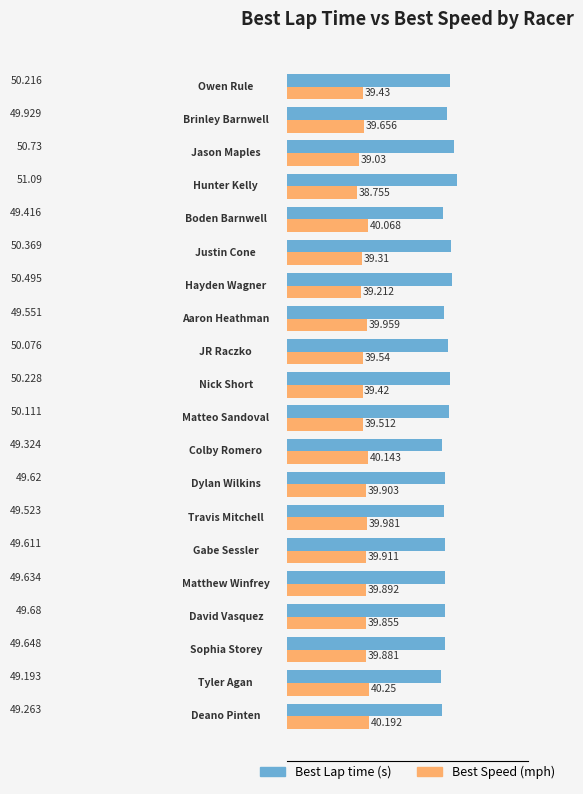

How many distinct data groups are displayed?

2